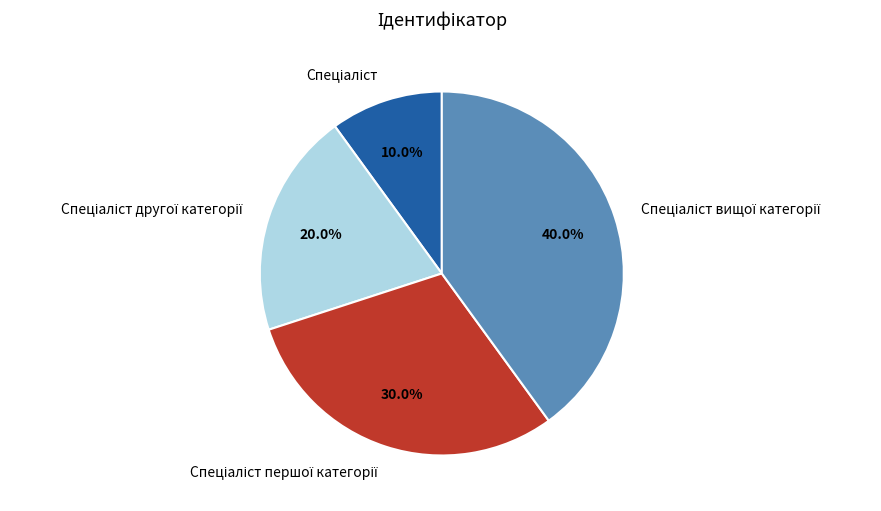

Is there a majority slice in this chart?

No